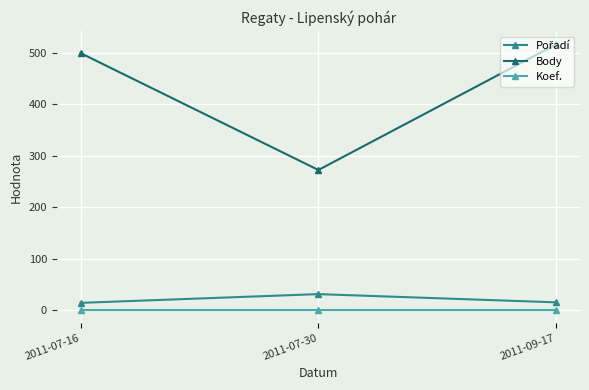

The value of Koef. at 2011-07-16 is 1. True or false?

True